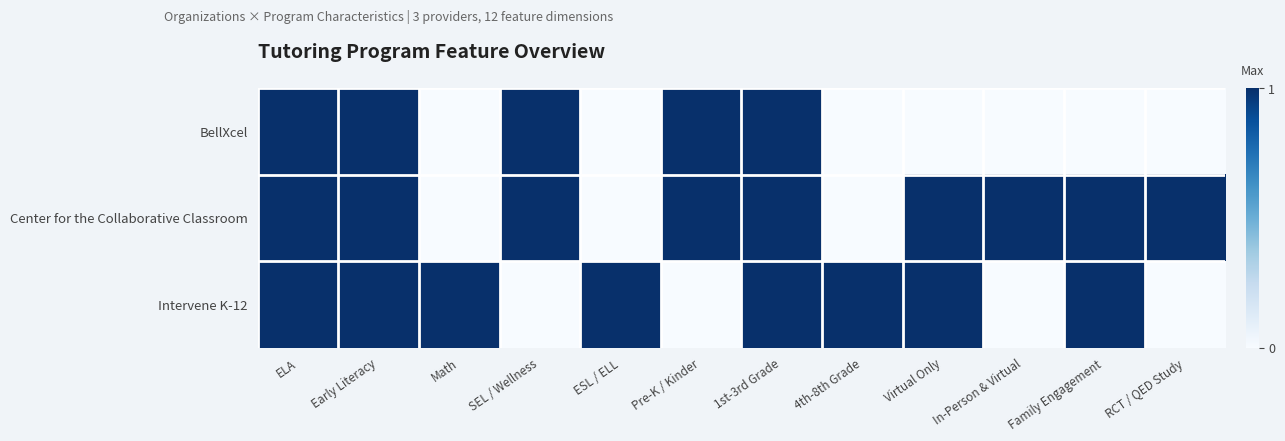

Reading left to right, what are all the values shown in this chart?

BellXcel: ELA=1	Early Literacy=1	Math=0	SEL / Wellness=1	ESL / ELL=0	Pre-K / Kinder=1	1st-3rd Grade=1	4th-8th Grade=0	Virtual Only=0	In-Person & Virtual=0	Family Engagement=0	RCT / QED Study=0
Center for the Collaborative Classroom: ELA=1	Early Literacy=1	Math=0	SEL / Wellness=1	ESL / ELL=0	Pre-K / Kinder=1	1st-3rd Grade=1	4th-8th Grade=0	Virtual Only=1	In-Person & Virtual=1	Family Engagement=1	RCT / QED Study=1
Intervene K-12: ELA=1	Early Literacy=1	Math=1	SEL / Wellness=0	ESL / ELL=1	Pre-K / Kinder=0	1st-3rd Grade=1	4th-8th Grade=1	Virtual Only=1	In-Person & Virtual=0	Family Engagement=1	RCT / QED Study=0